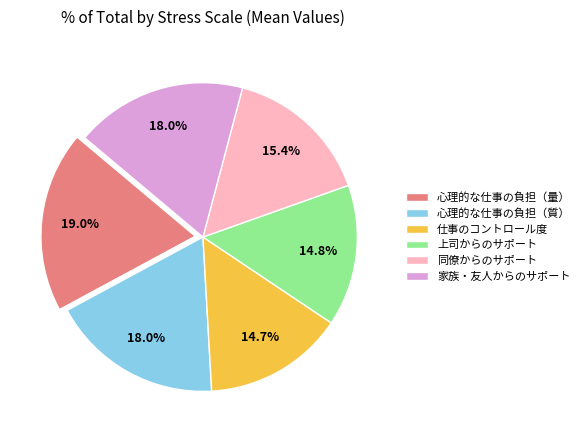

How many segments does this pie chart have?

6